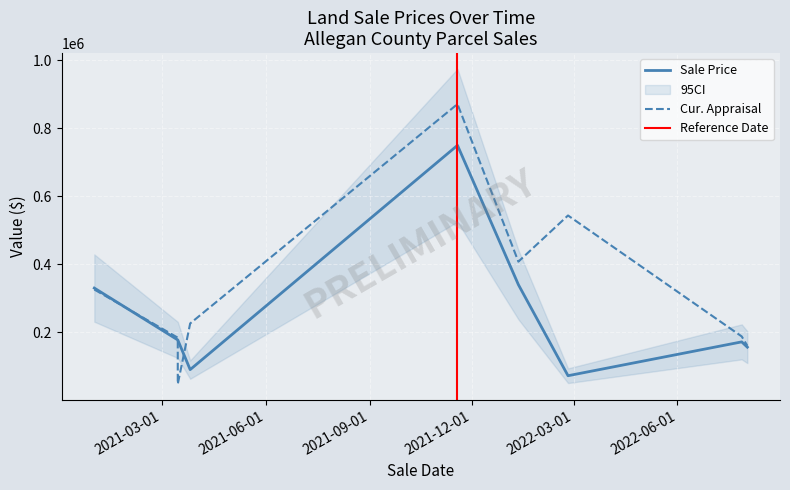

List the series in order of their peak value, highest first.

Cur. Appraisal, Sale Price